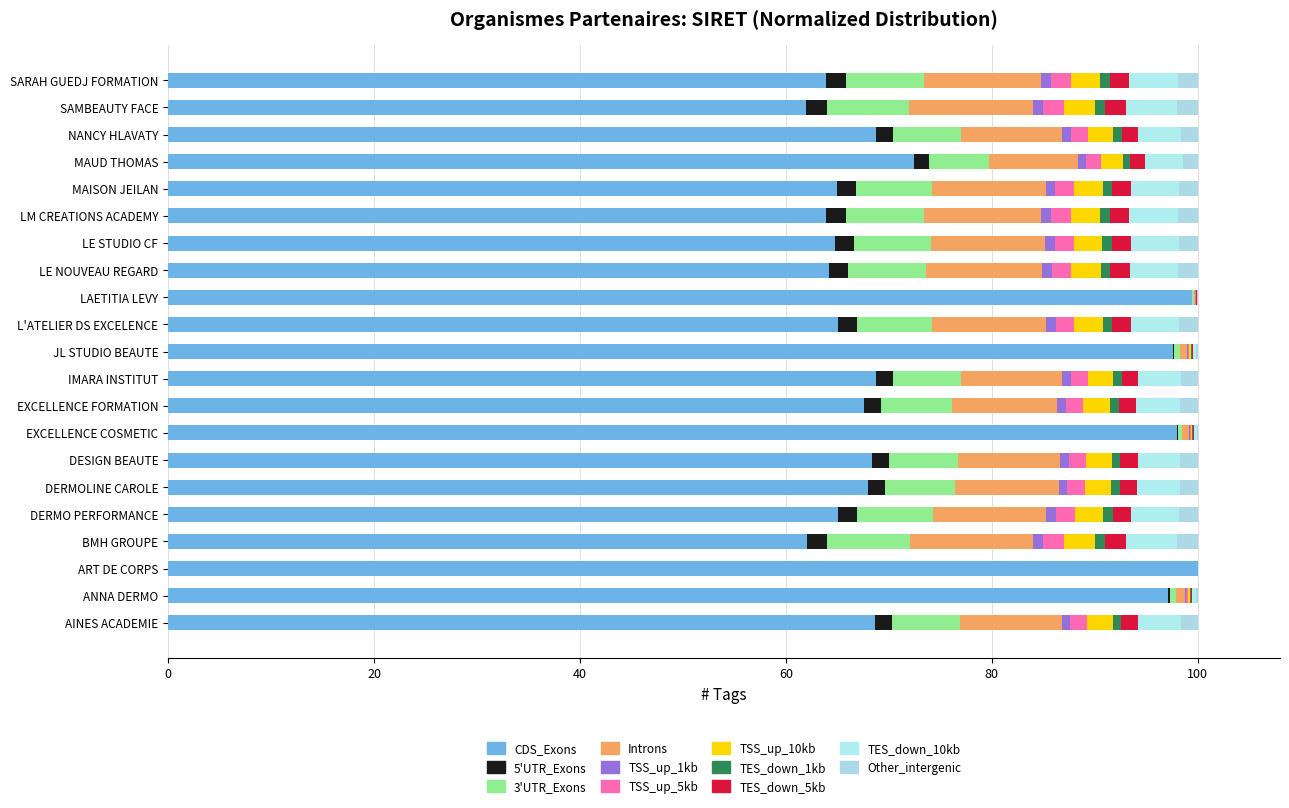

Between JL STUDIO BEAUTE and SAMBEAUTY FACE, which is larger?

JL STUDIO BEAUTE